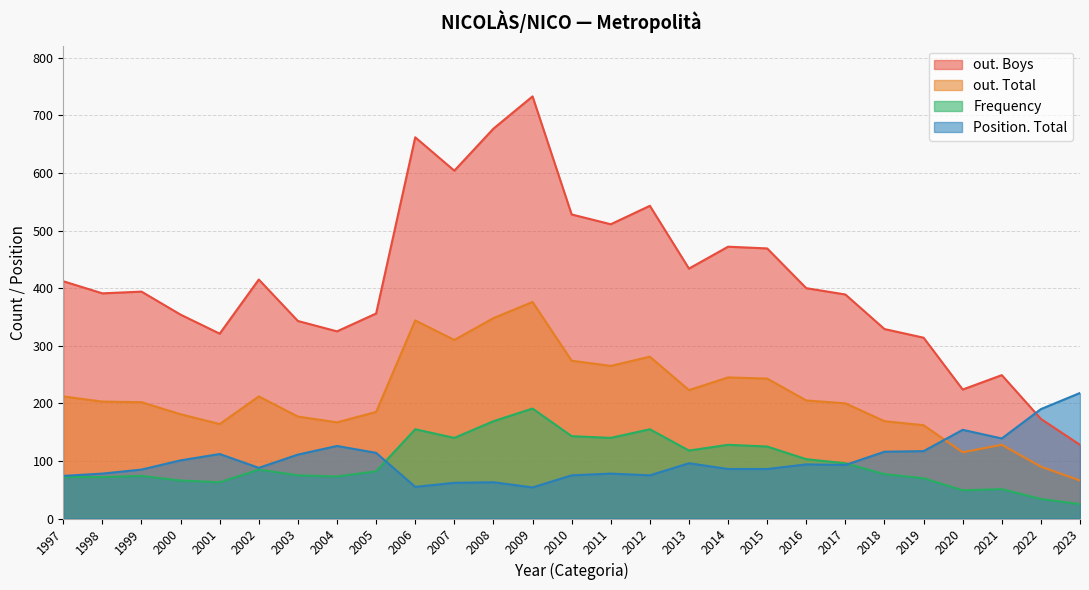

How many data points in Frequency are less than 82?

13